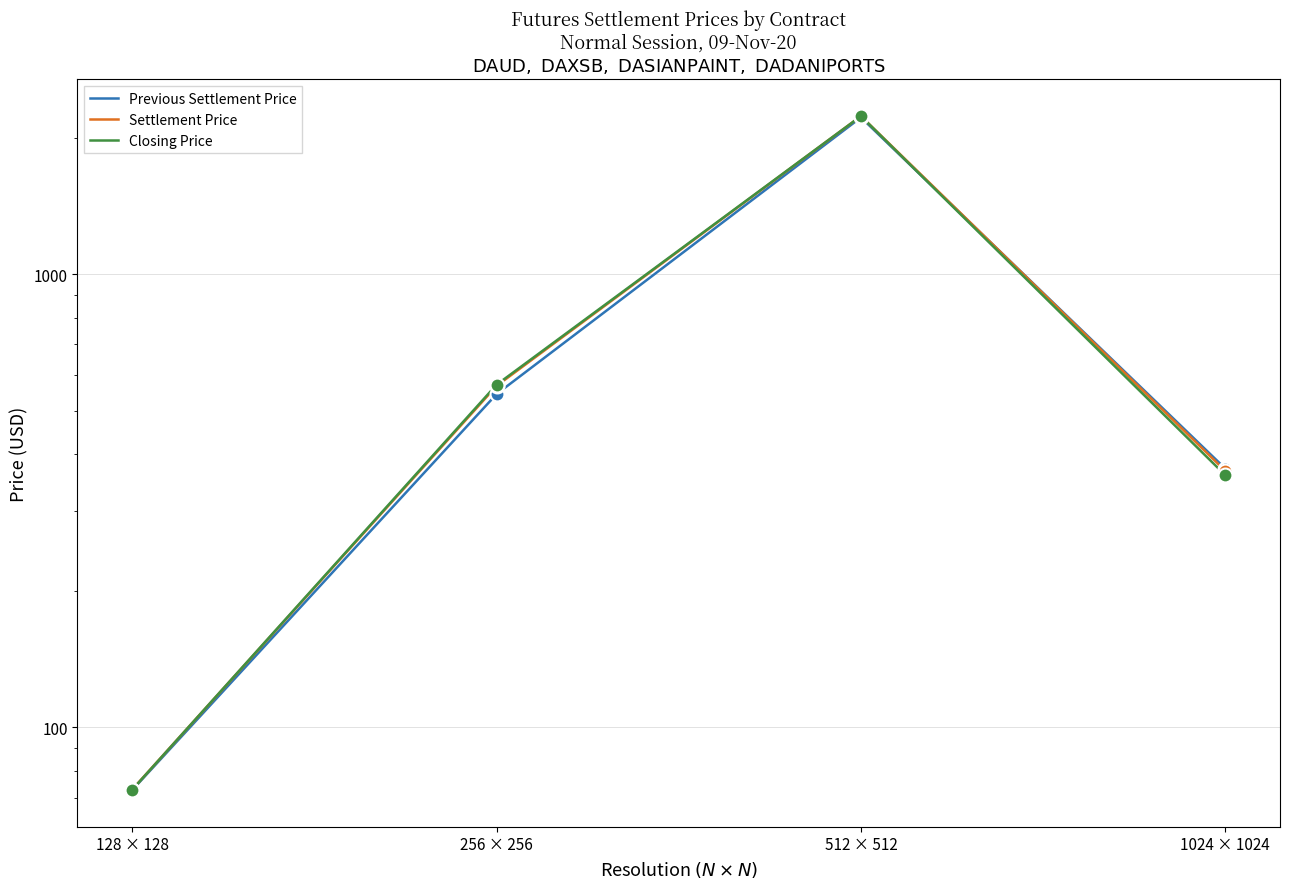

At which category does Closing Price reach its first local peak?

512 × 512